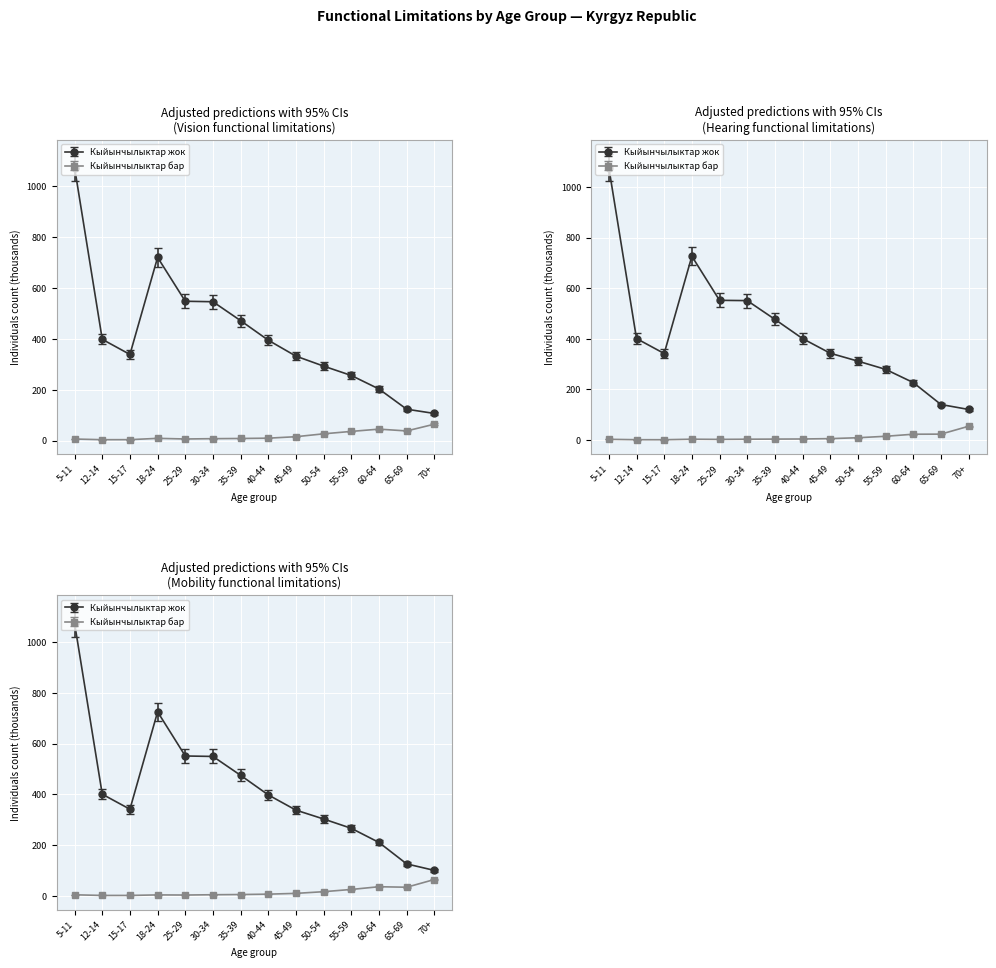

What is the difference between the second highest and minimum values in the Кыйынчылыктар бар (Көрүү) series?

41.5